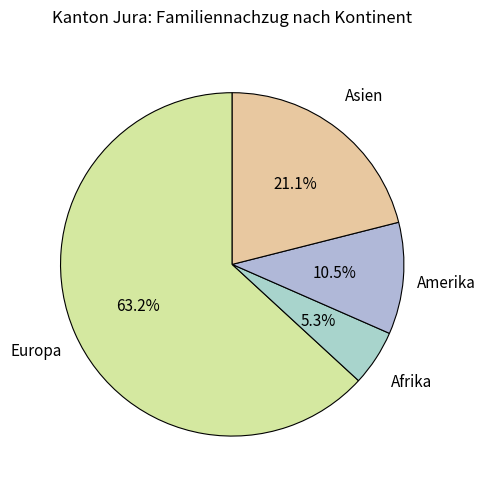

Count the number of slices in the pie.

4